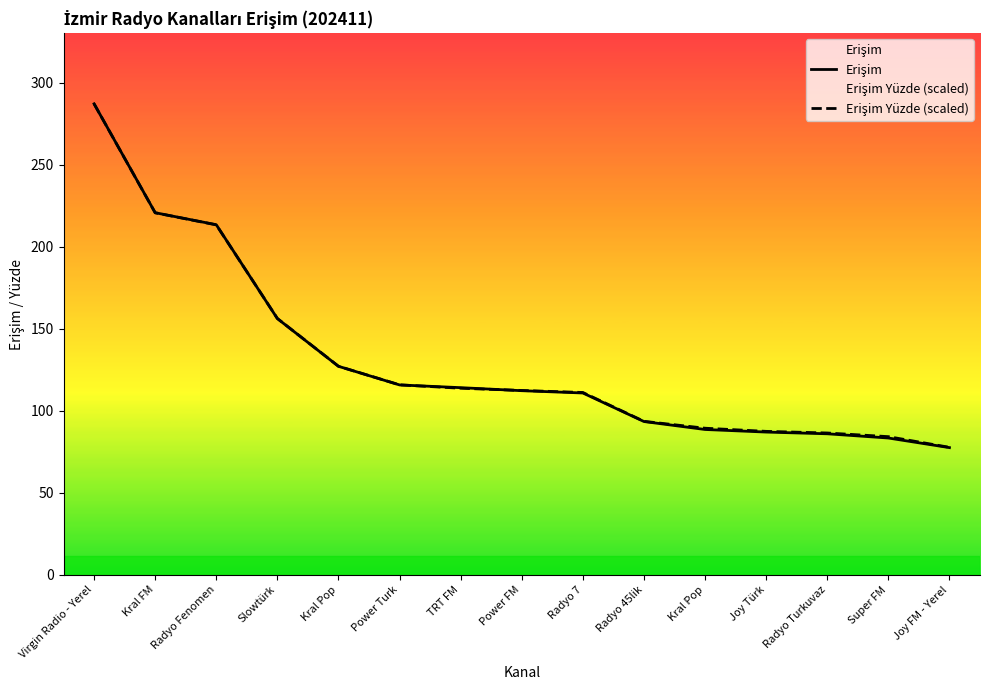

True or false: Erişim and Erişim Yüzde (scaled) intersect in this chart.

True